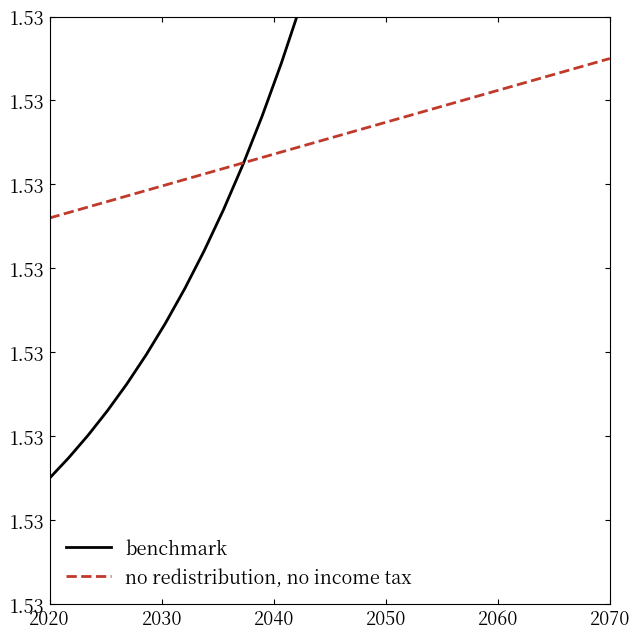

Does the chart have visible grid lines?

No